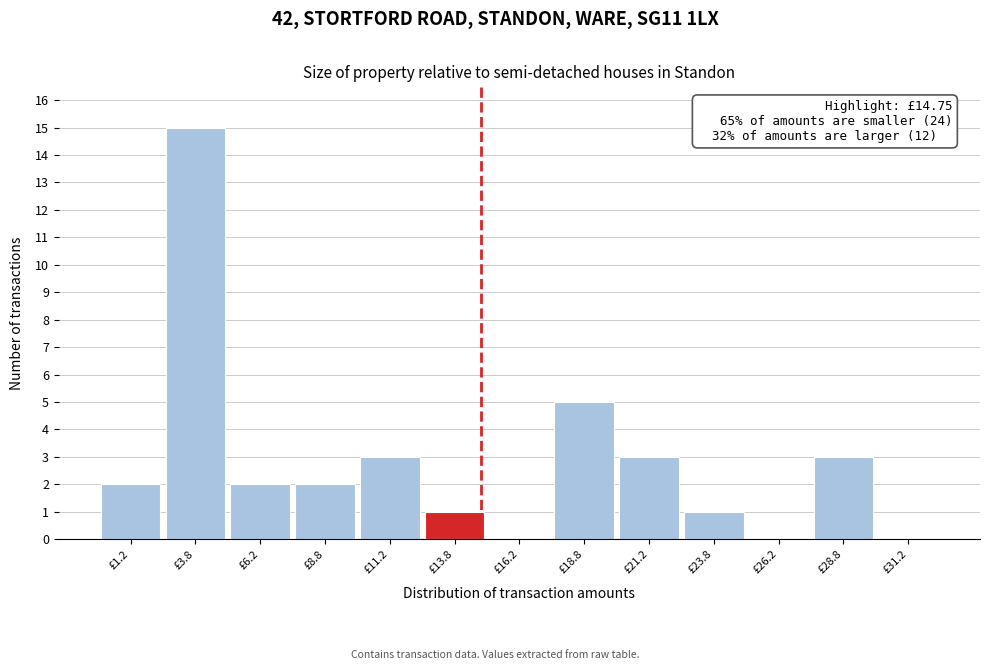

Over which range of the x-axis is the bar tallest?

2.5 to 5.0